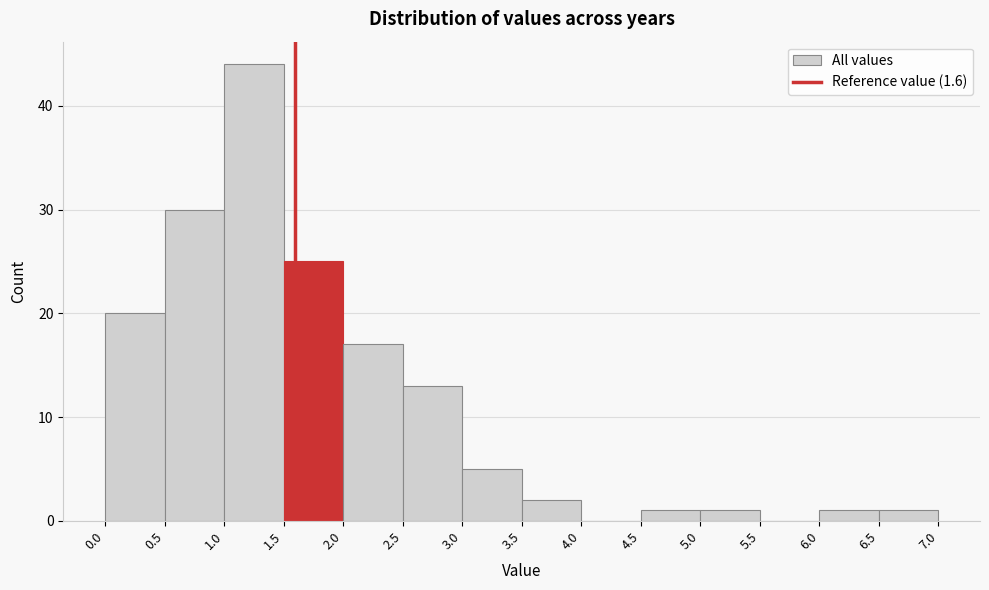

How tall is the bar that spans 1.5 to 2.0 on the x-axis? The values are not printed on the chart, so give them approximately, as read against the axis.

25